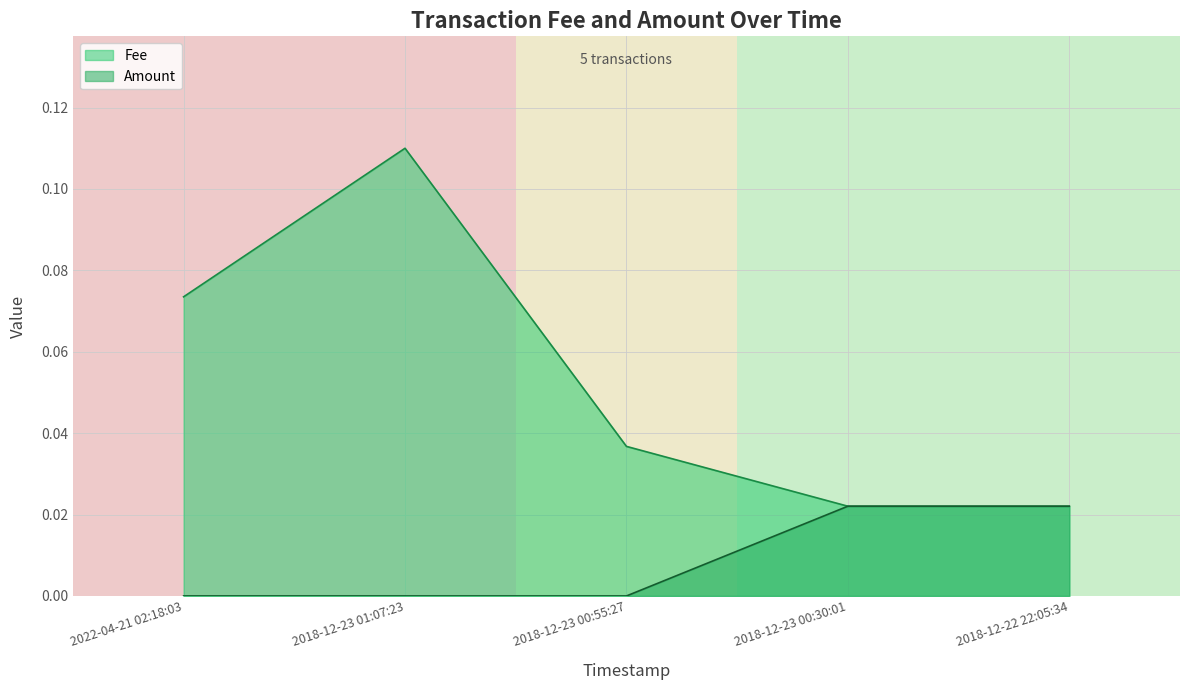

Rank the series by their maximum value, from highest to lowest.

Fee, Amount